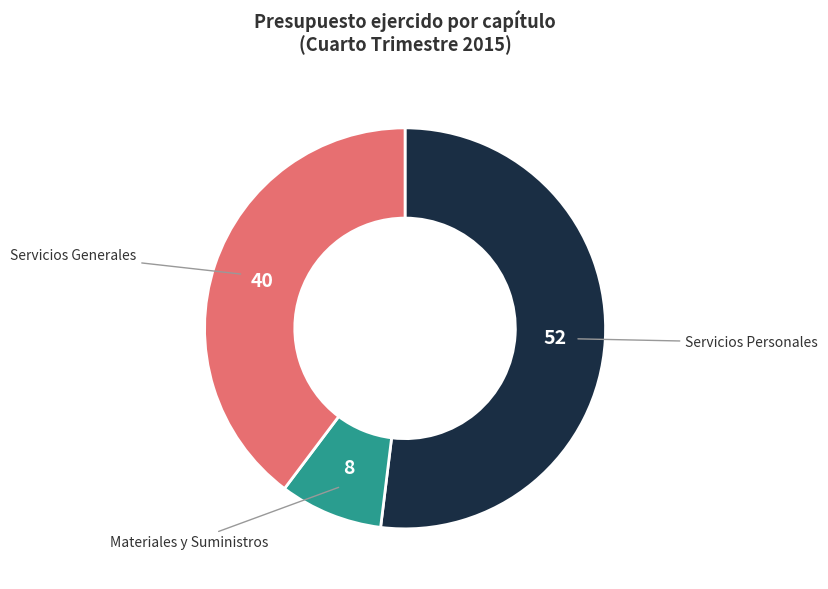

Does any single category account for the majority?

Yes